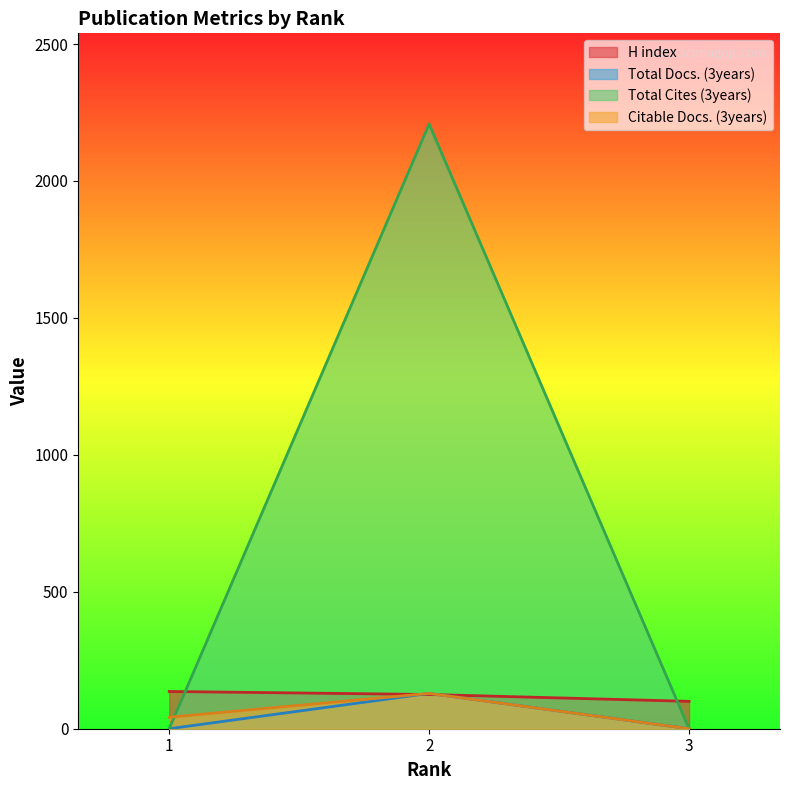

Reading right to left, what are all the values shown in this chart?

H index: 3=100	2=125	1=136
Total Docs. (3years): 3=0	2=129	1=0
Total Cites (3years): 3=0	2=2208	1=0
Citable Docs. (3years): 3=0	2=129	1=42